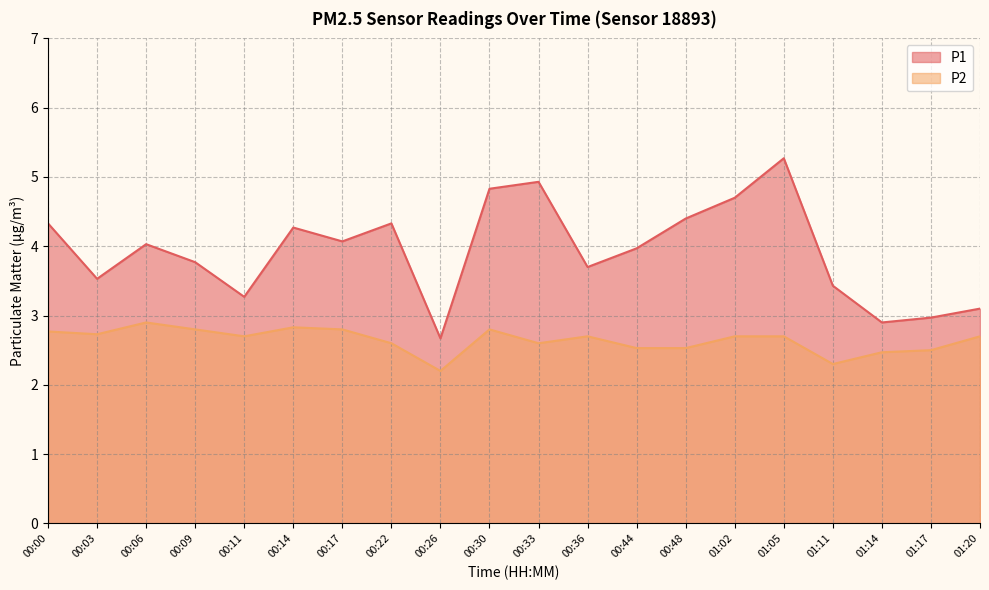

What is the lowest value of the P1 series?

2.7